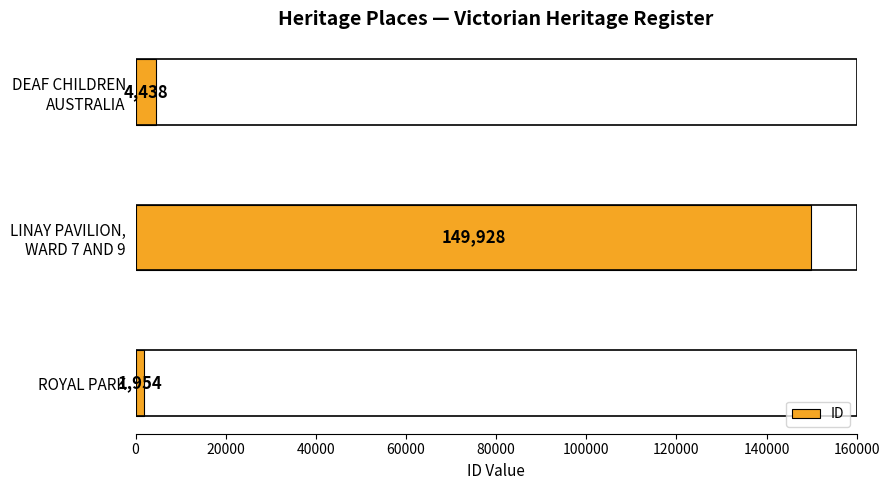

Is it true that the value at ROYAL PARK is 1954?

True